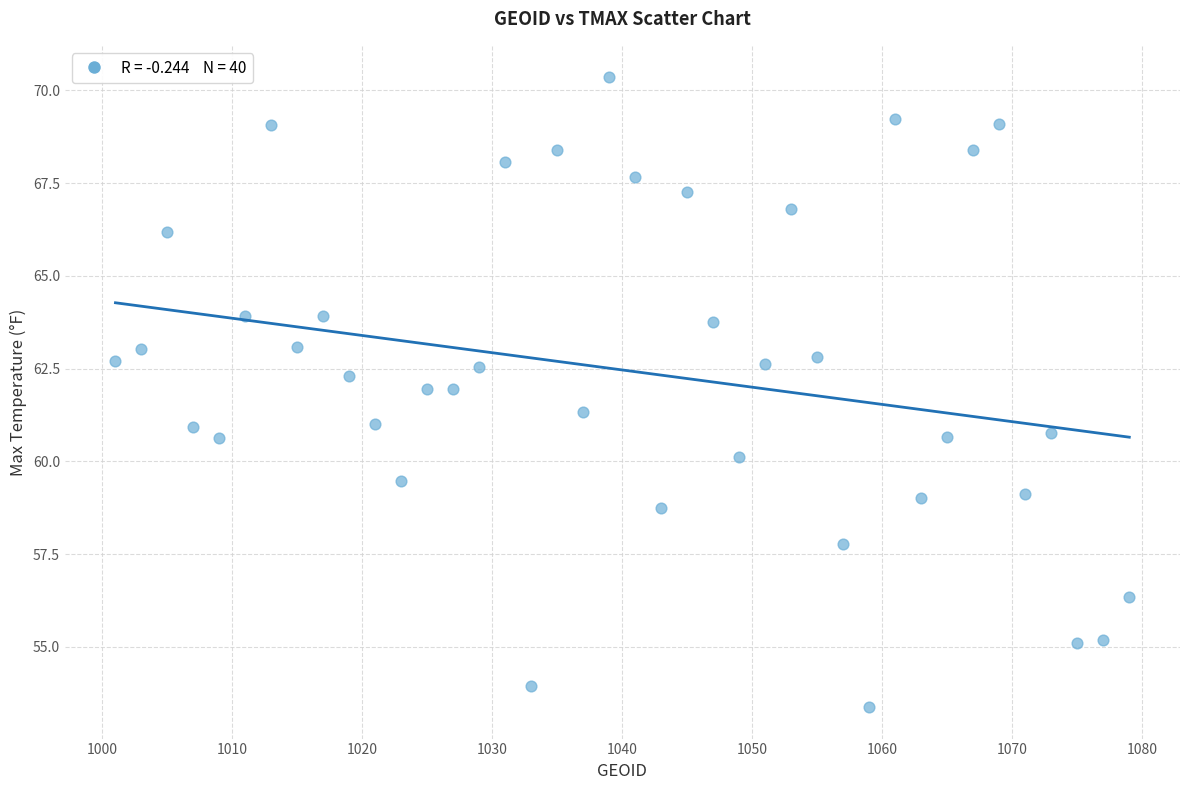

What is the range of X values (max minus min)?

78.0